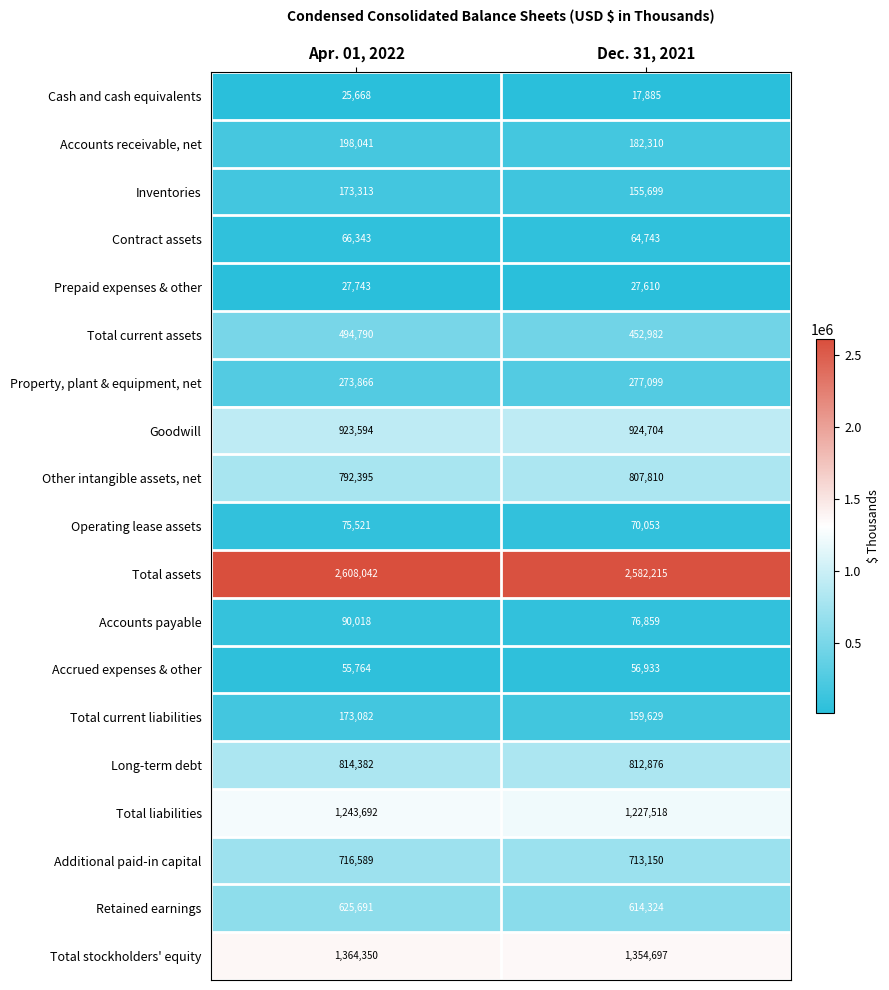

True or false: Other intangible assets, net has a value of 324050 at Dec. 31, 2021.

False